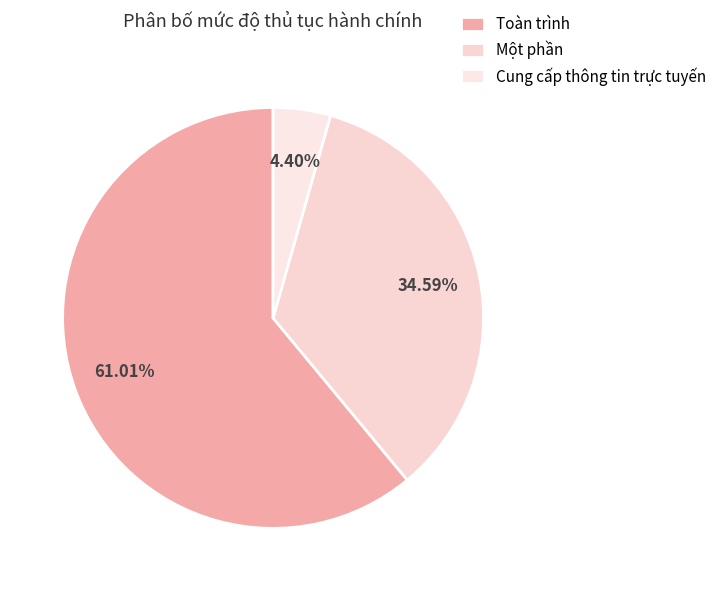

What is the ratio of the value at Cung cấp thông tin trực tuyến to the value at Một phần?

0.1